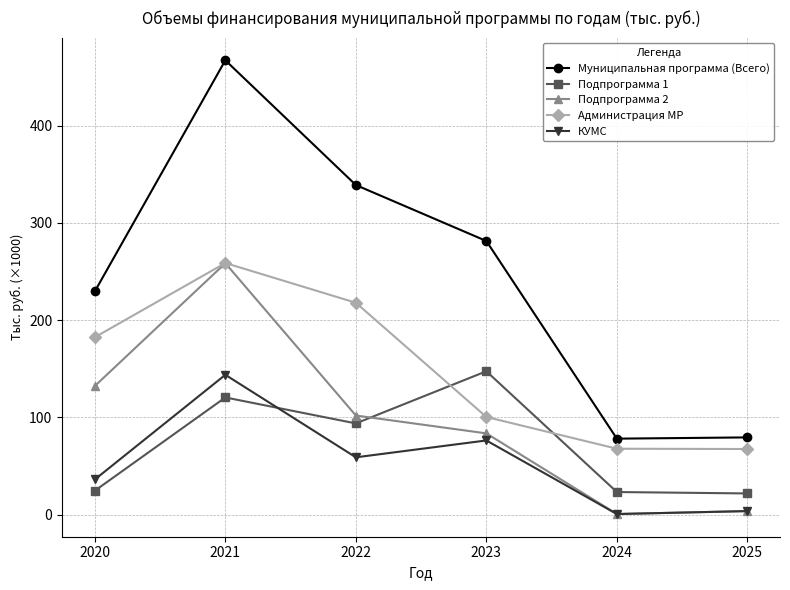

Rank the categories by КУМС value from highest to lowest.

2021, 2023, 2022, 2020, 2025, 2024